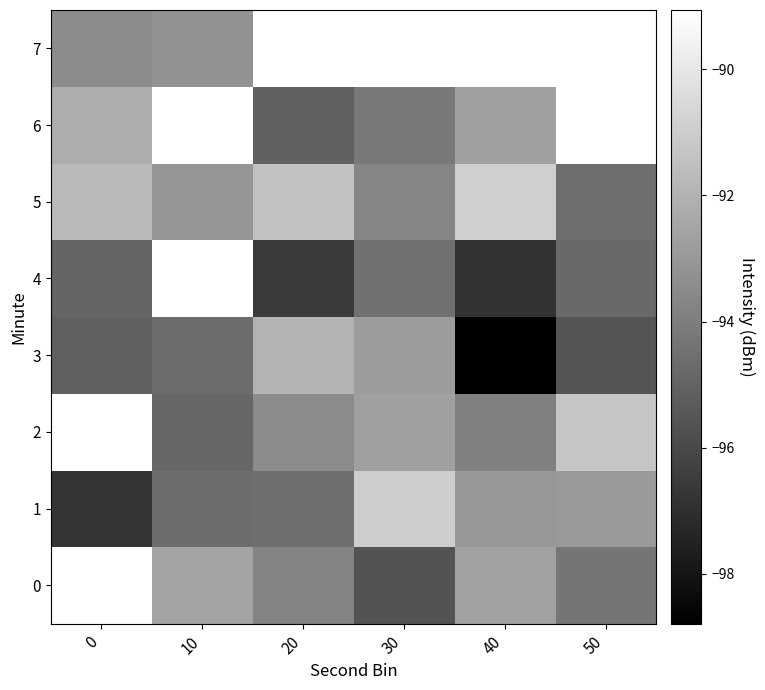

How many categories are shown in the chart?

6